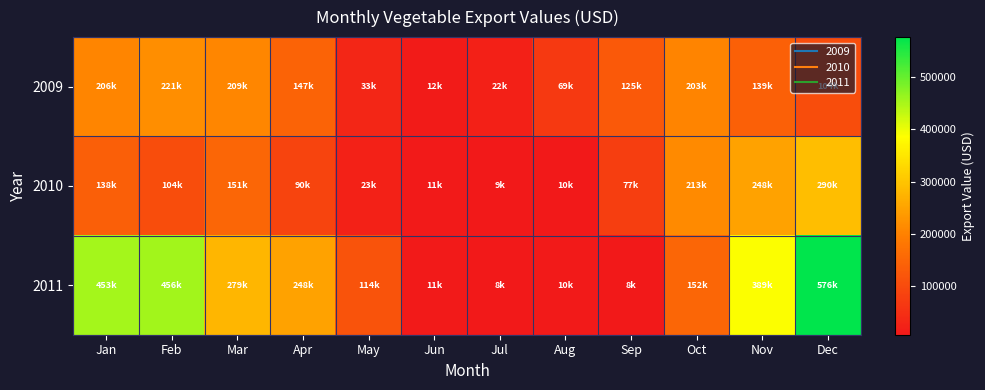

Rank the series by their maximum value, from highest to lowest.

2011, 2010, 2009